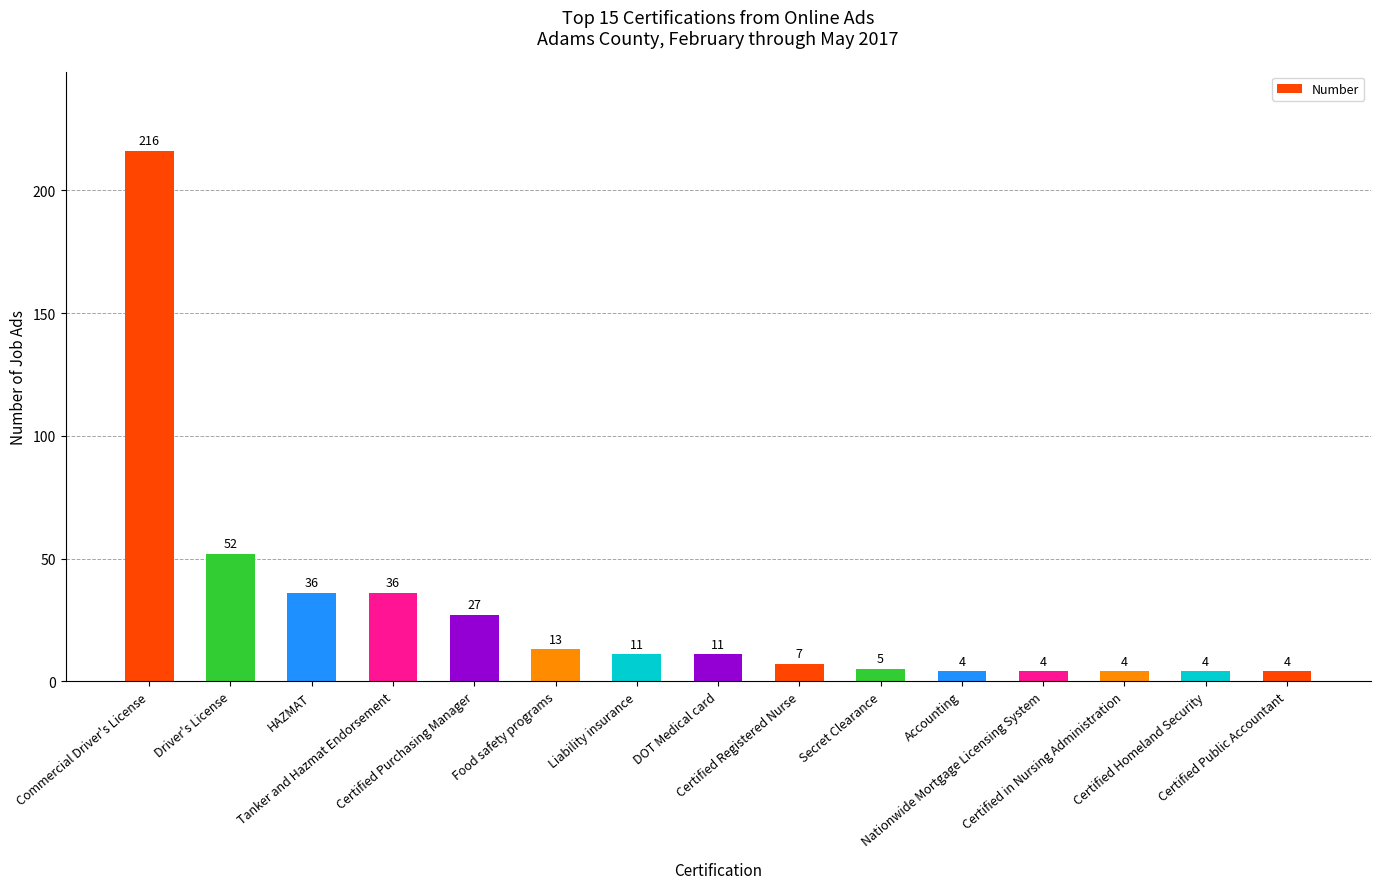

What is the change in value from Tanker and Hazmat Endorsement to Certified Homeland Security?

-32